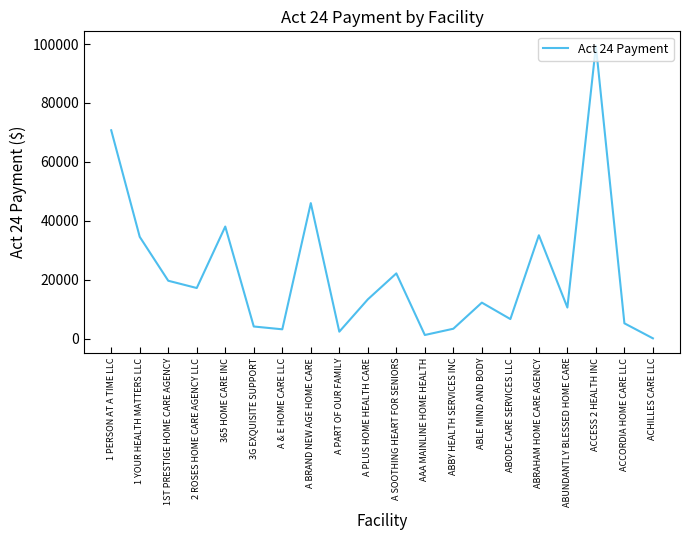

The value at 365 HOME CARE INC is 18248.1. True or false?

False